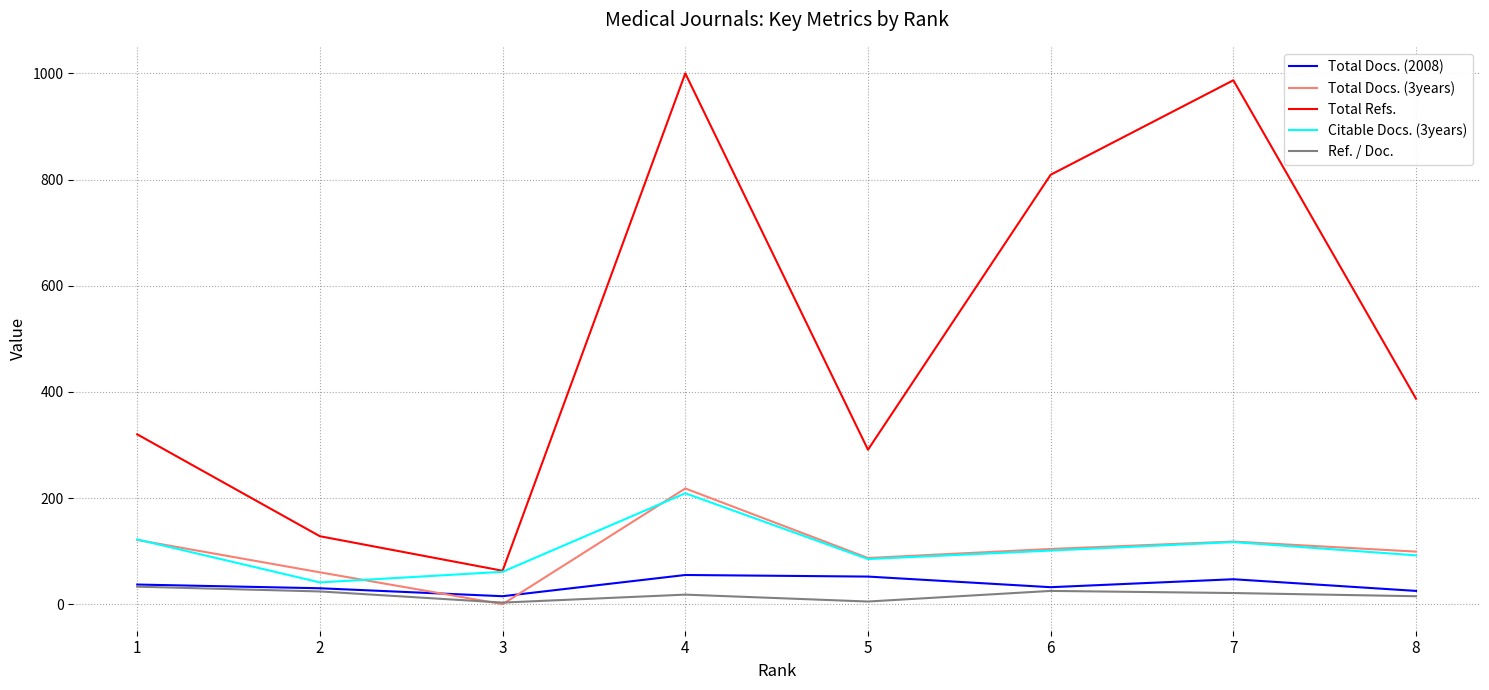

How many lines are shown in the chart?

5